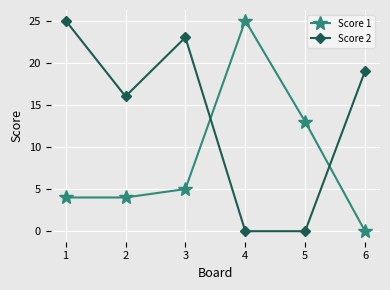

What is the total value across all series at 3?

28